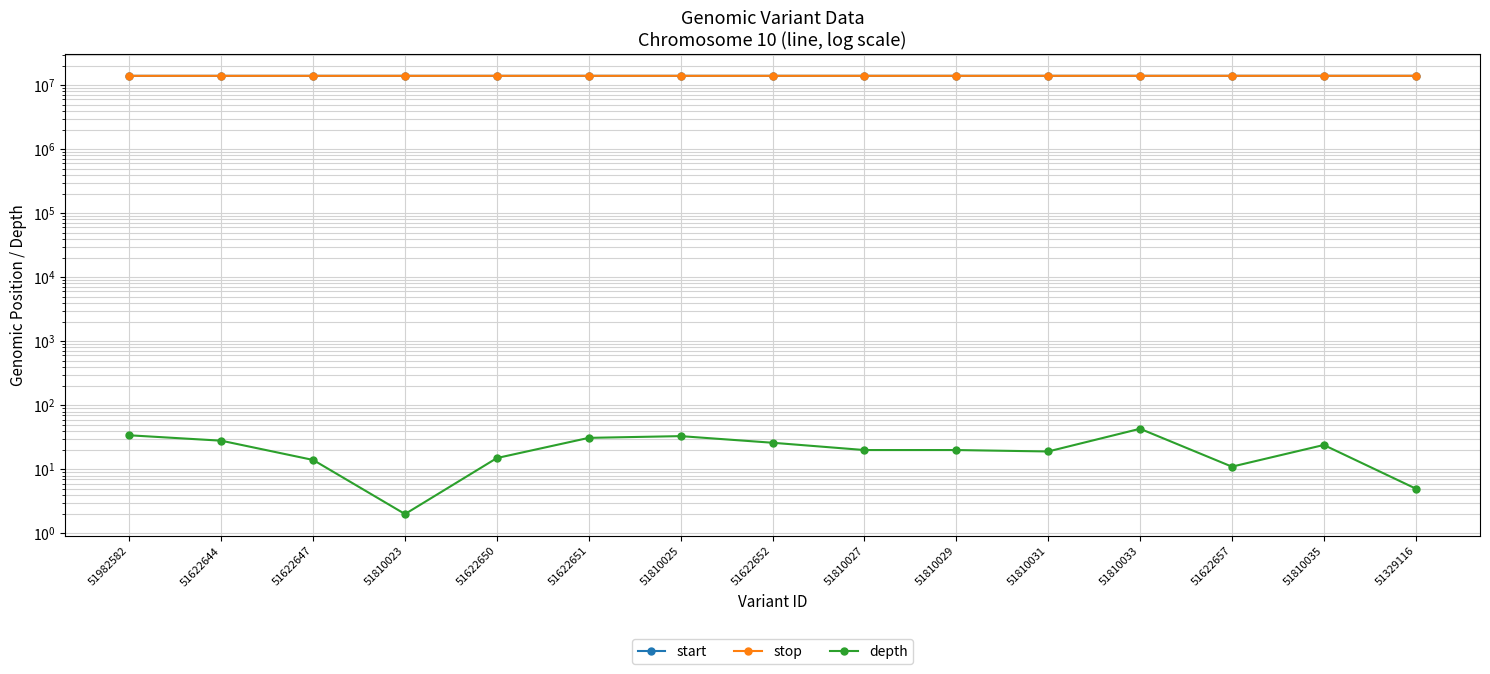

List the labels in order of depth value, largest first.

51810033, 51982582, 51810025, 51622651, 51622644, 51622652, 51810035, 51810027, 51810029, 51810031, 51622650, 51622647, 51622657, 51329116, 51810023